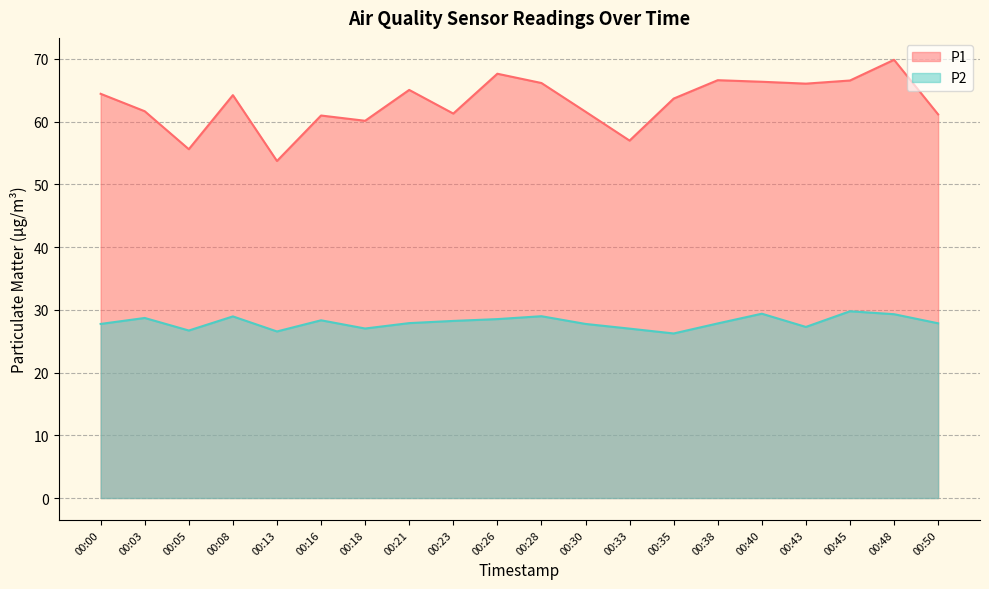

Does the chart display data point markers on the line(s)?

No